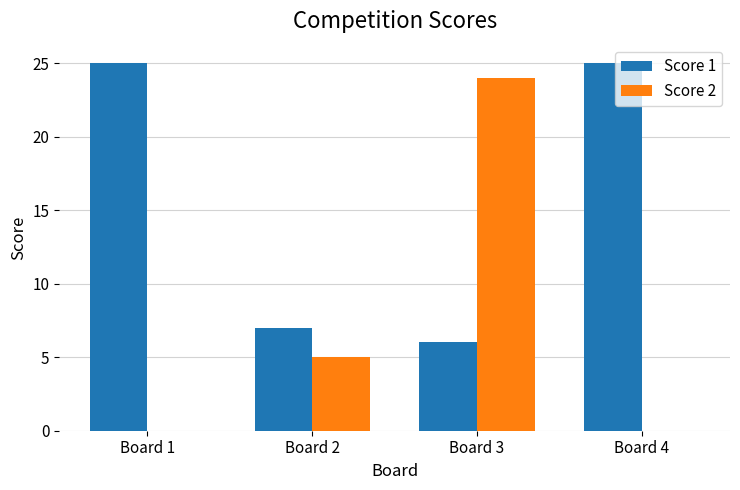

What is the sum of the Score 1 values at Board 1 and Board 4?

50